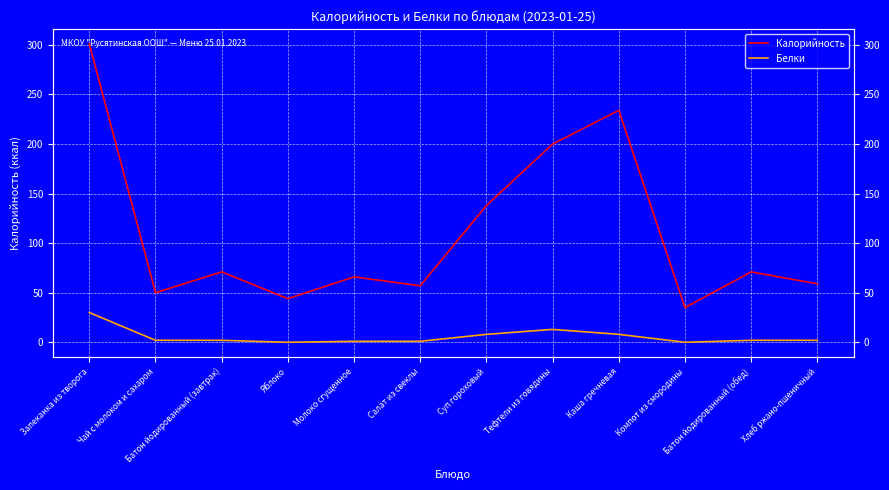

Is it true that Калорийность equals 138 at Суп гороховый?

True